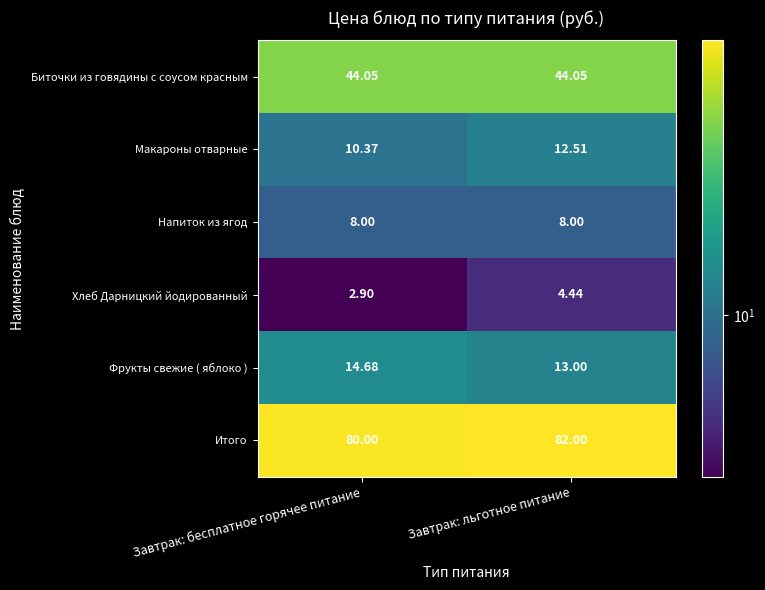

Which category has the lowest value across all series?

Завтрак: бесплатное горячее питание